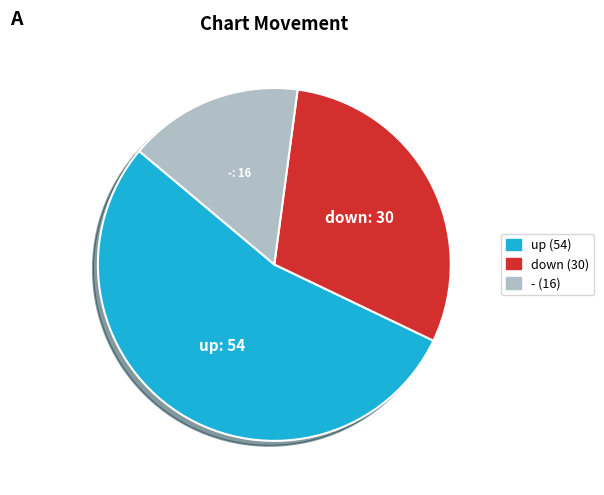

Is it true that - is 16% of the pie?

True